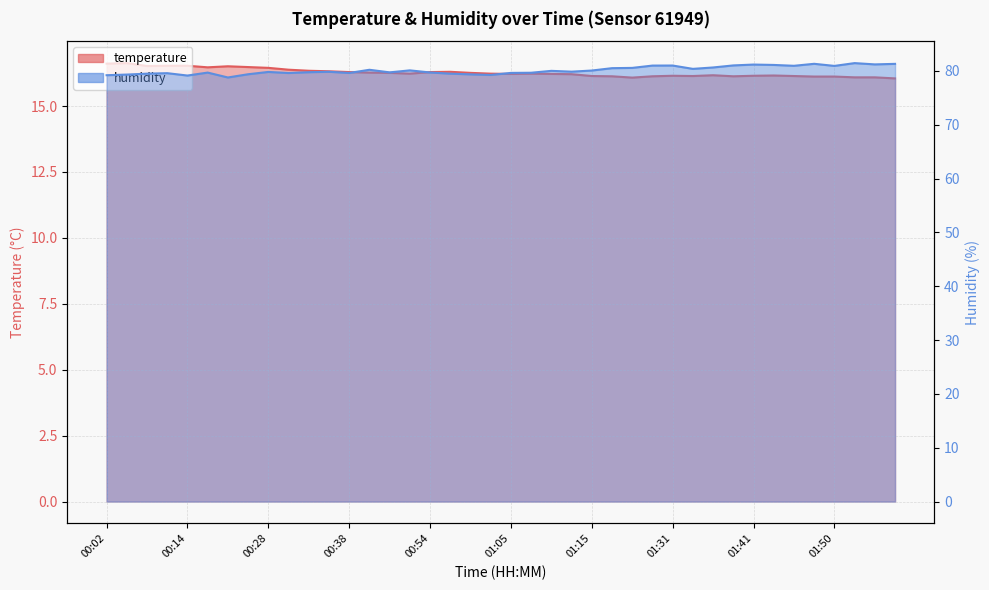

At which category does humidity reach its first local peak?

00:12